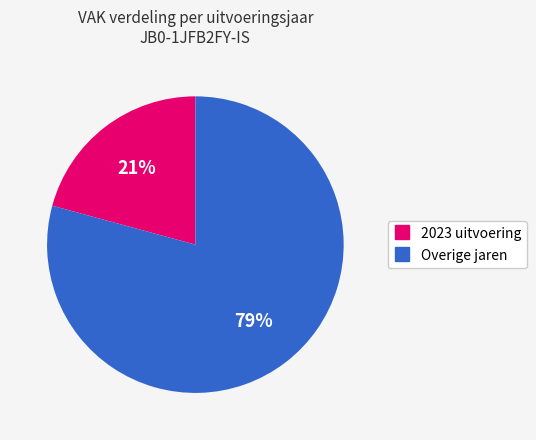

Is there any slice that represents more than half of the pie?

Yes